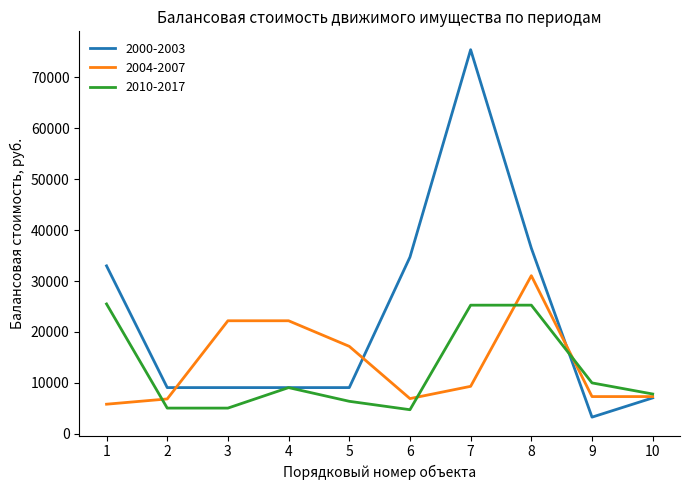

What is the sum of all 2010-2017 values?

124148.4